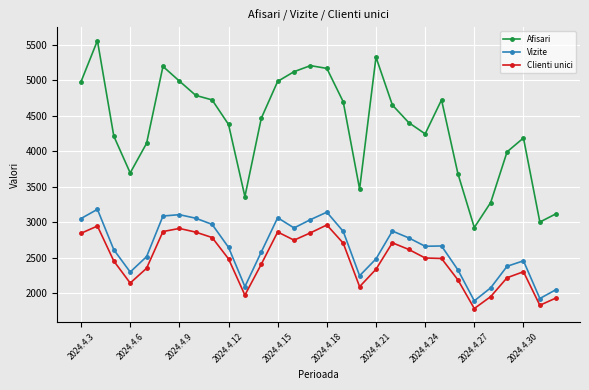

What is the sum of all Afisari values?

130729